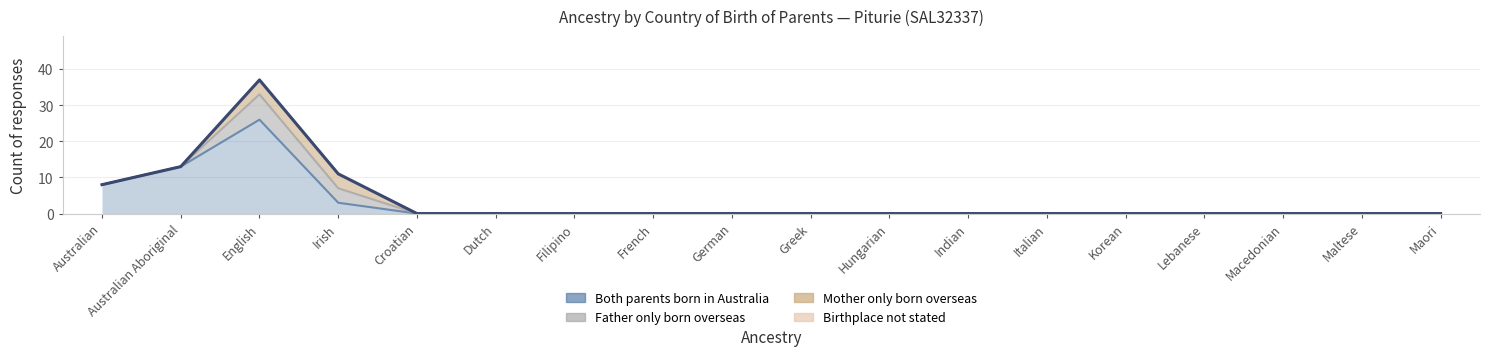

At which label is Both parents born in Australia closest to 13?

Australian Aboriginal